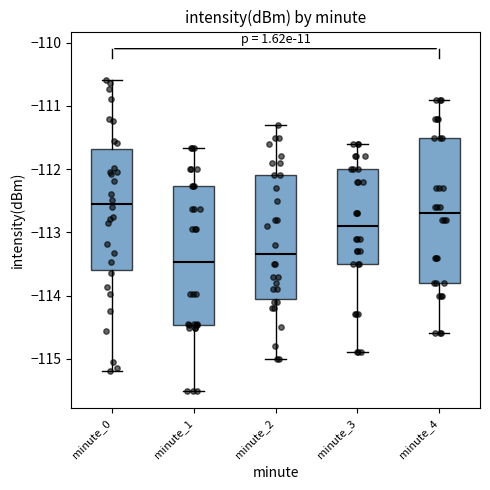

Reading left to right, transcribe this box plot: for each box, give where its median line is, the range the box spans, and where its two whiskers end, as read against the y-axis. The values are not printed on the chart, so give them approximately, as read against the axis.

minute_0: median -112.5, box -113.6 to -111.7, whiskers -115.2 to -110.6
minute_1: median -113.5, box -114.5 to -112.3, whiskers -115.5 to -111.7
minute_2: median -113.3, box -114.0 to -112.1, whiskers -115.0 to -111.3
minute_3: median -112.9, box -113.5 to -112.0, whiskers -114.9 to -111.6
minute_4: median -112.7, box -113.8 to -111.5, whiskers -114.6 to -110.9